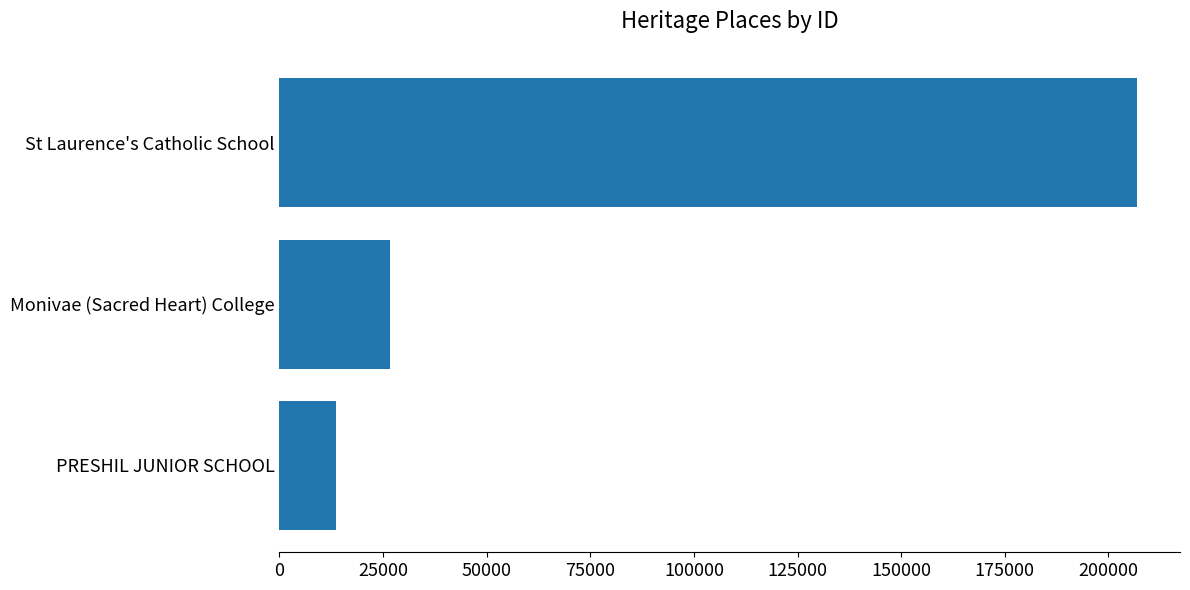

How many bars are there in total?

3